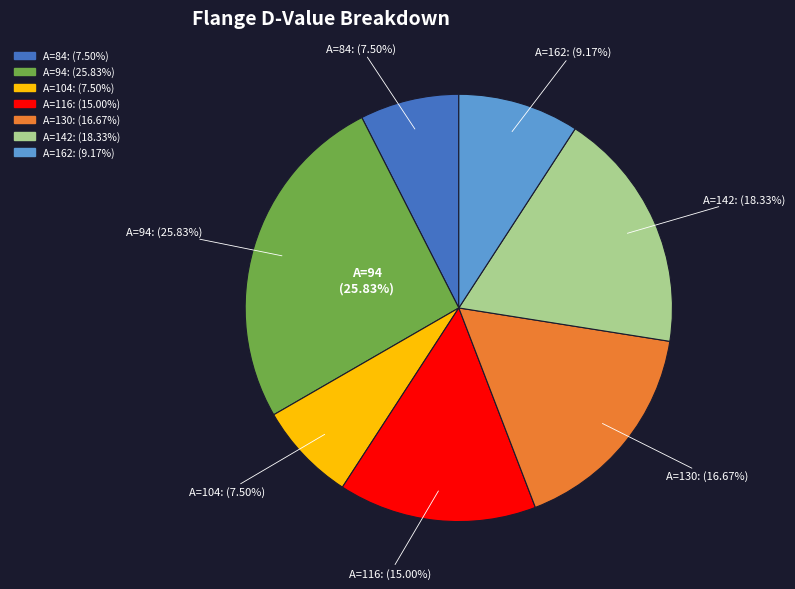

Is there any slice that represents more than half of the pie?

No